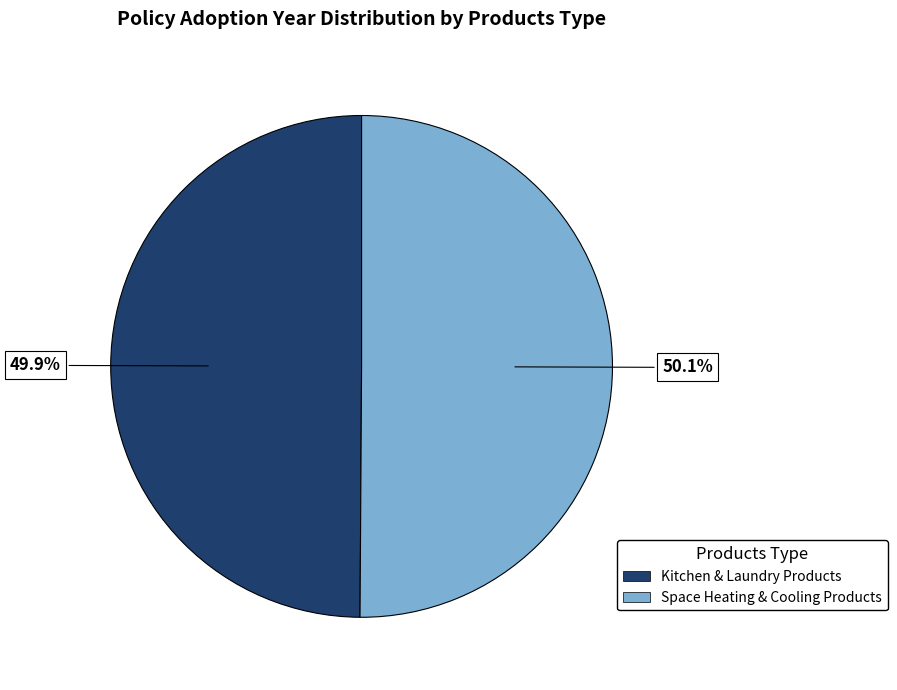

Is there a majority slice in this chart?

Yes